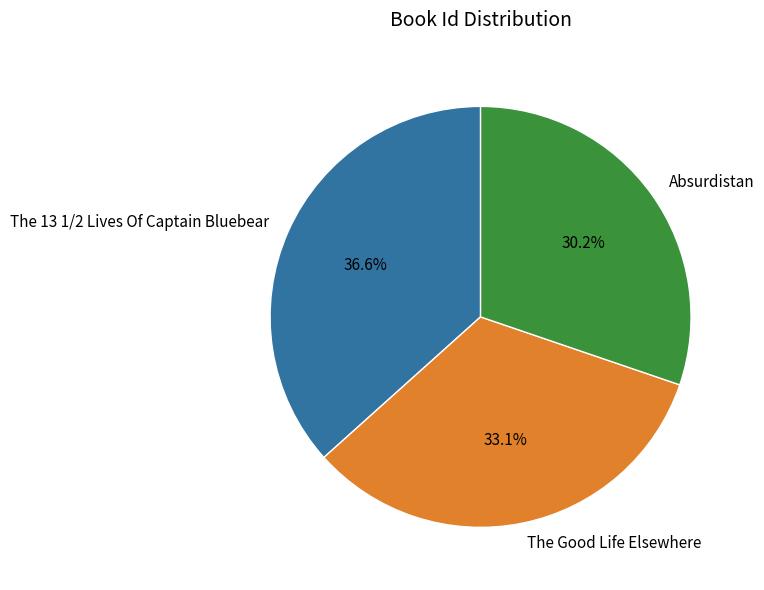

Which has a higher value, The Good Life Elsewhere or The 13 1/2 Lives Of Captain Bluebear?

The 13 1/2 Lives Of Captain Bluebear